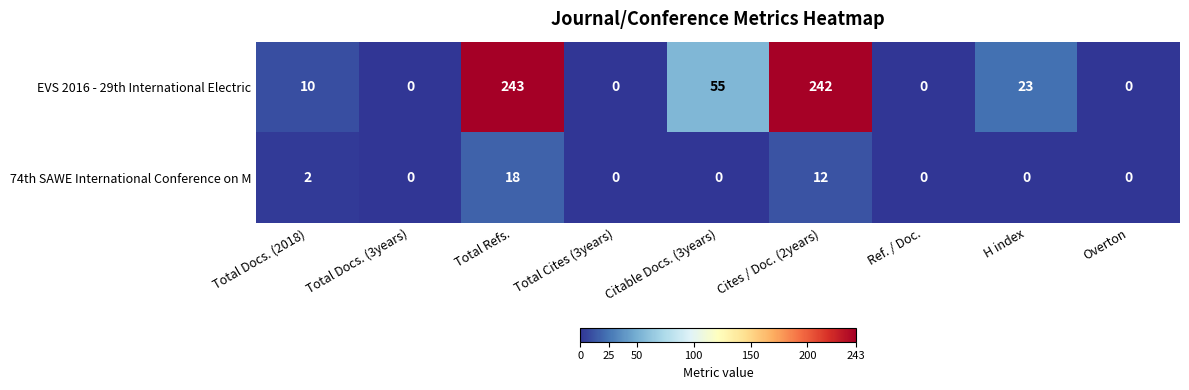

At which label is EVS 2016 - 29th International Electric closest to 121?

Citable Docs. (3years)